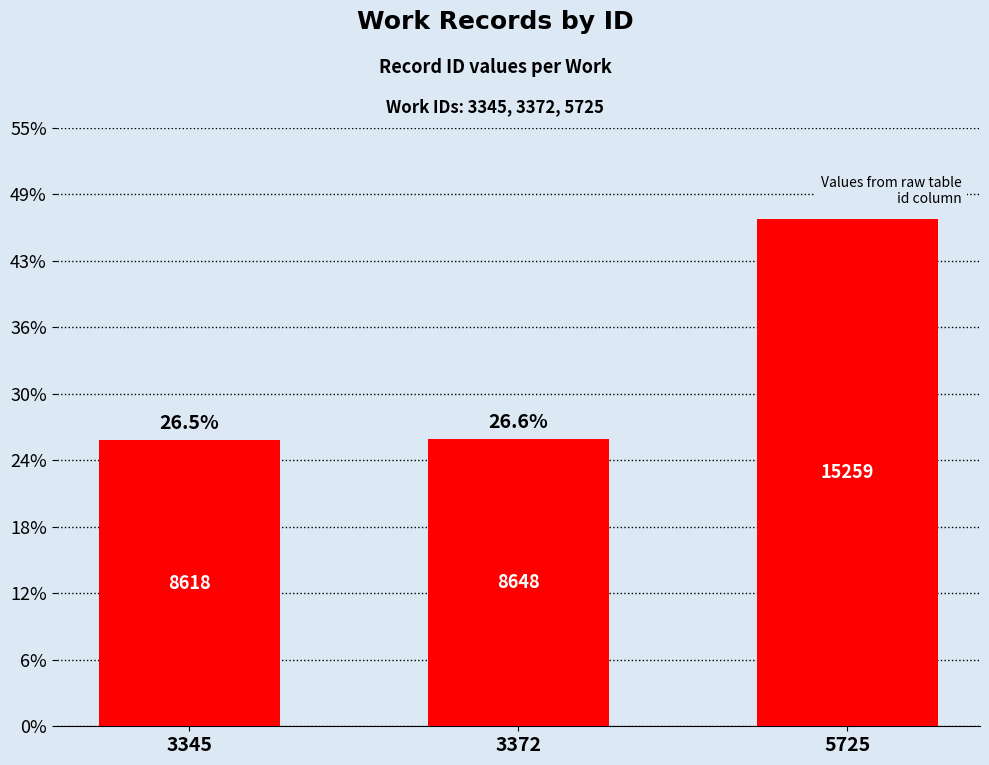

Where does the data first go above 8648?

5725